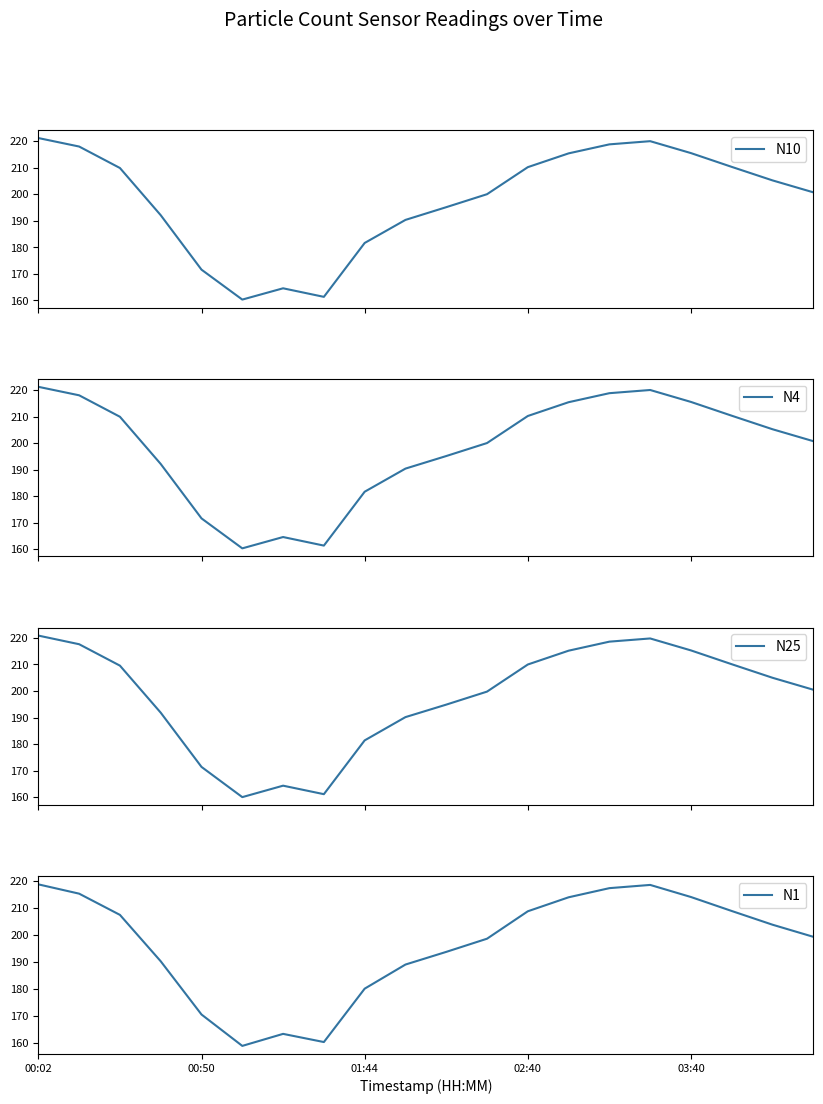

How many interior local valleys does the N10 series have?

2